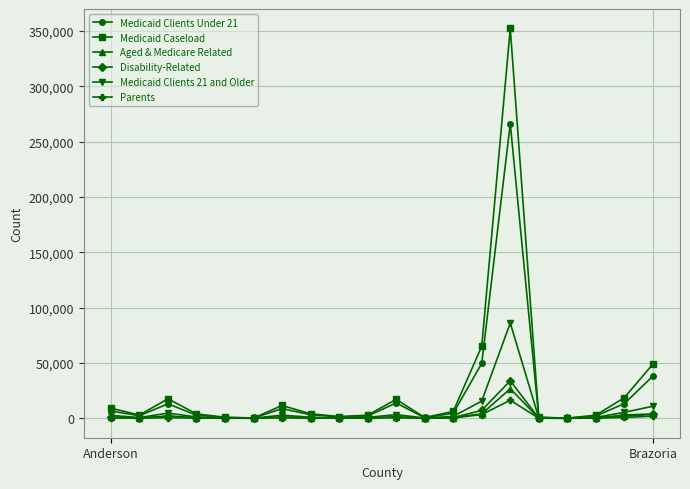

What is the average value of the Medicaid Clients Under 21 series?

21456